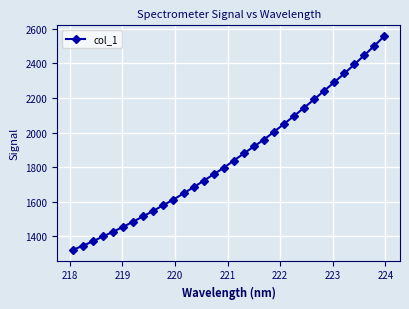

What is the difference between the maximum and minimum values?

1235.8